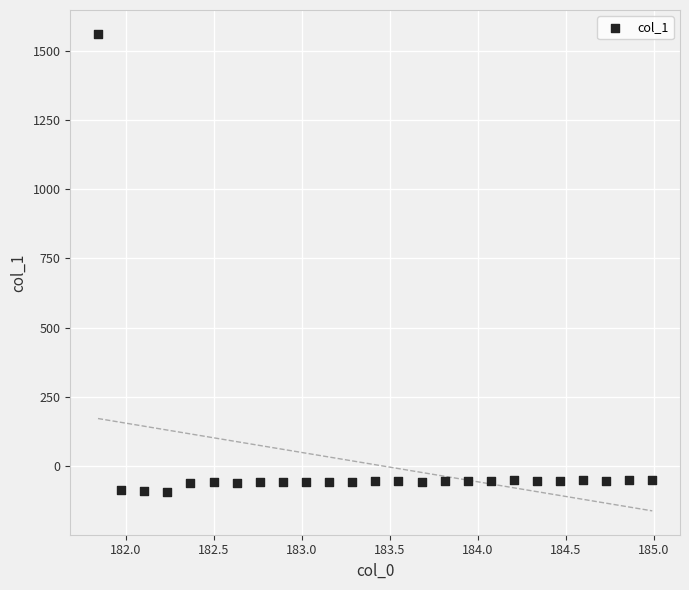

What is the range of X values (max minus min)?

3.1